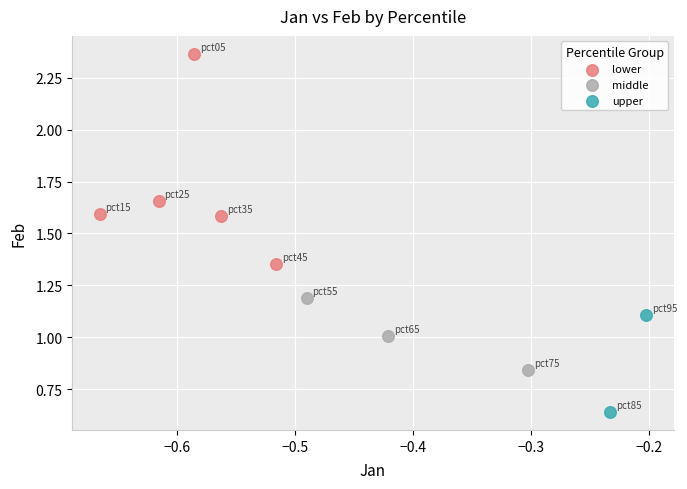

Which series reaches the maximum Y coordinate?

lower